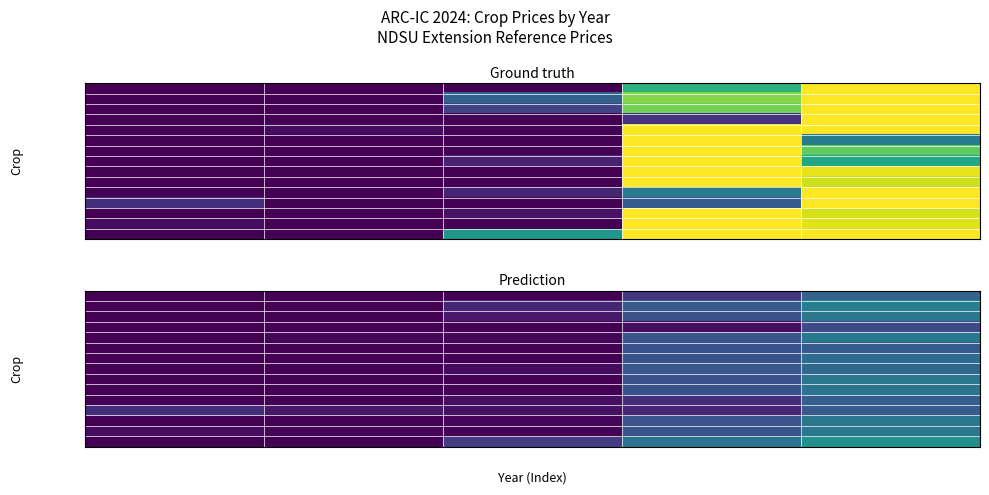

At how many categories does at least one series exceed 0?

5